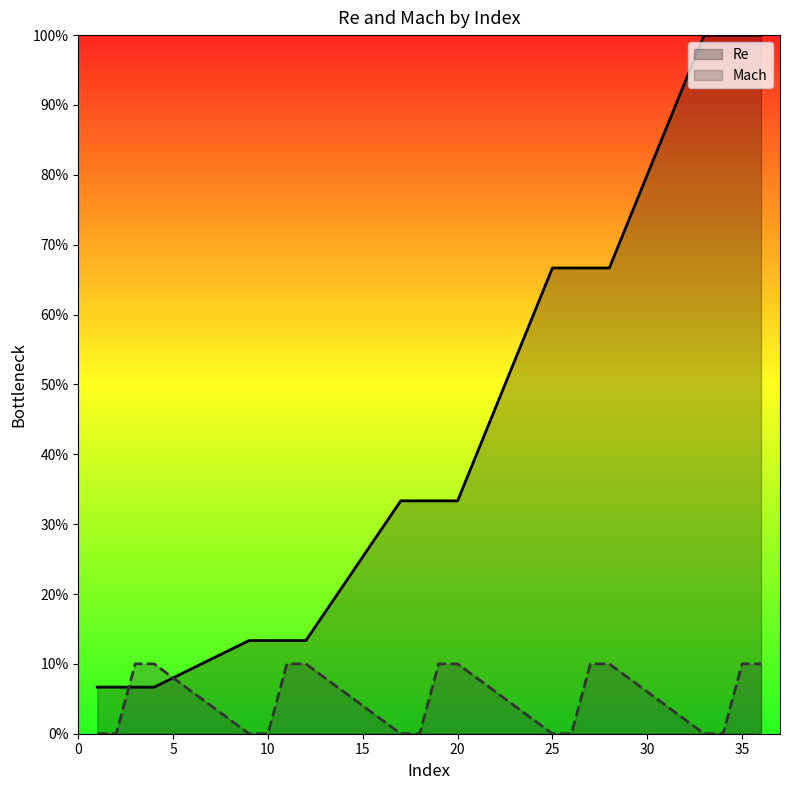

Rank the series at 25 from lowest to highest value.

Mach, Re